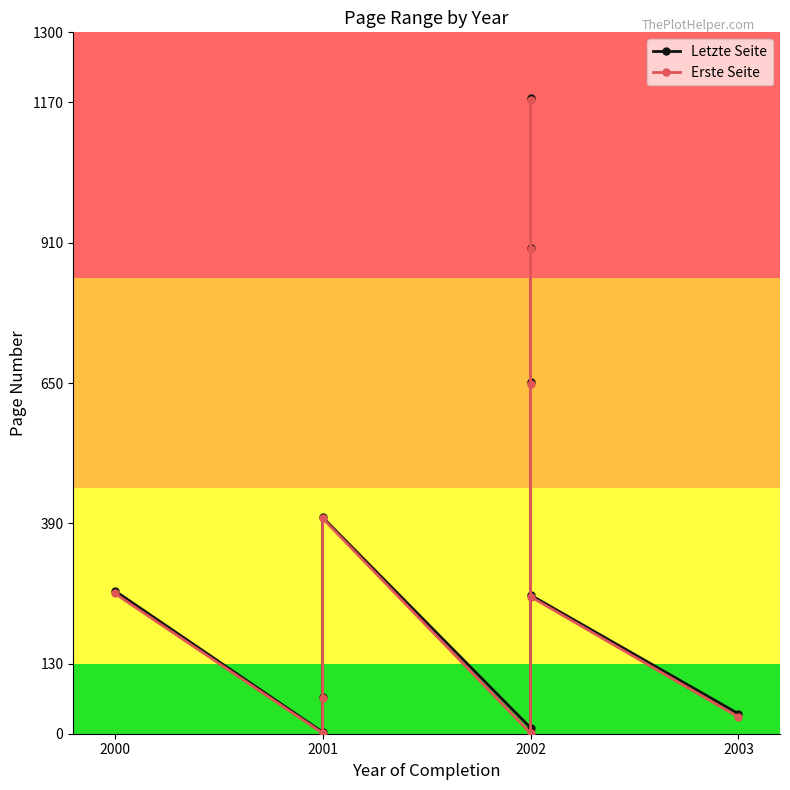

True or false: Erste Seite and Letzte Seite intersect in this chart.

False